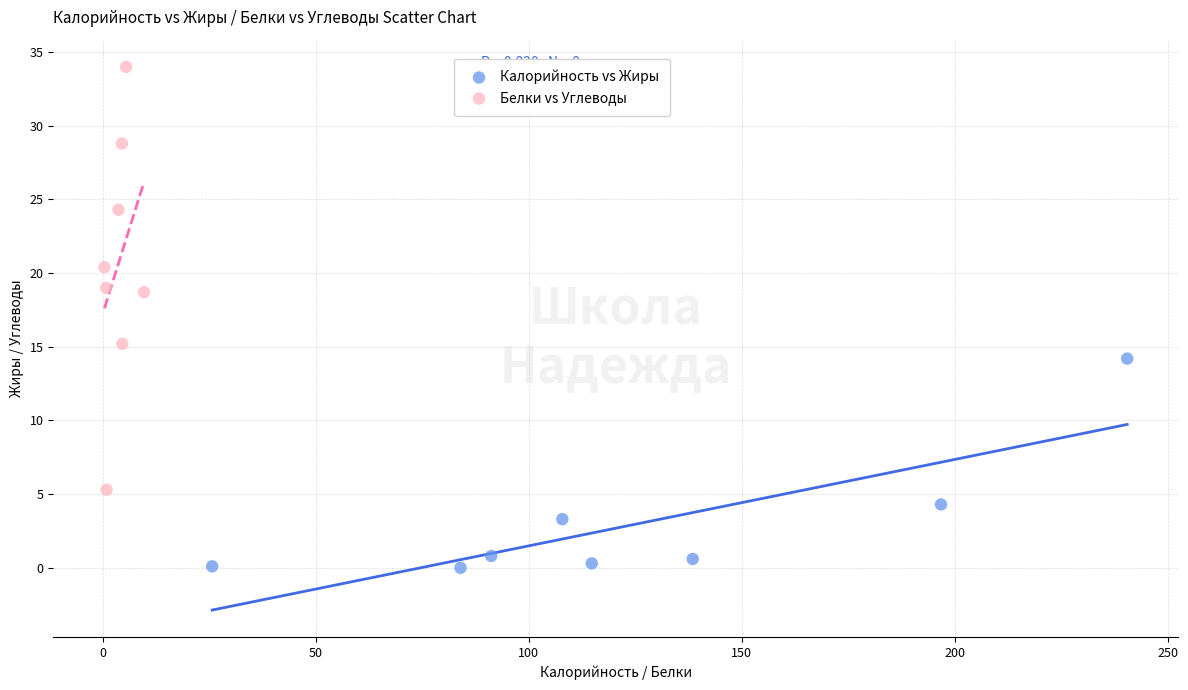

Which series contains the highest Y value?

Белки vs Углеводы